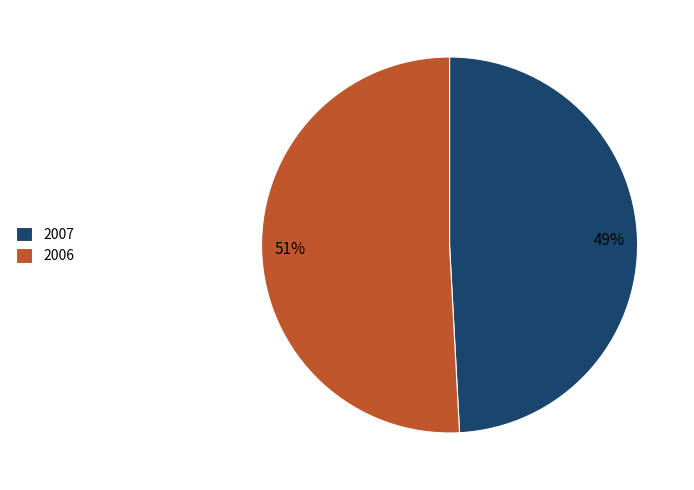

Combined, do 2007 and 2006 account for over 50%?

Yes